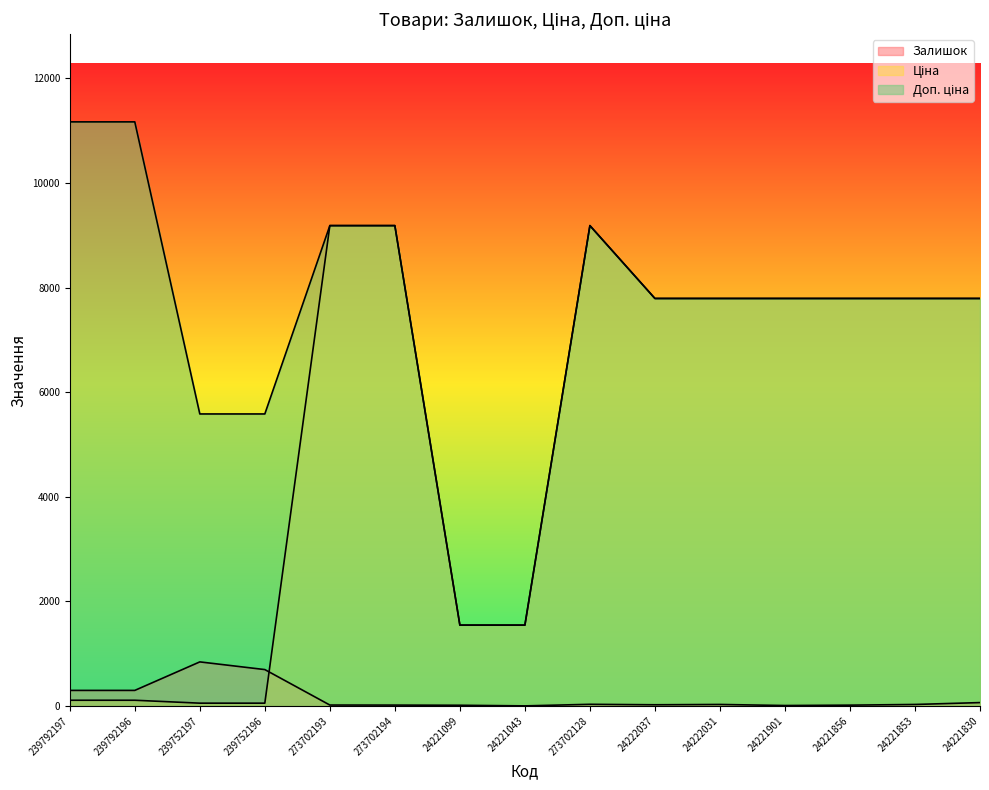

What are all the series names shown in the legend?

Залишок, Ціна, Доп. ціна